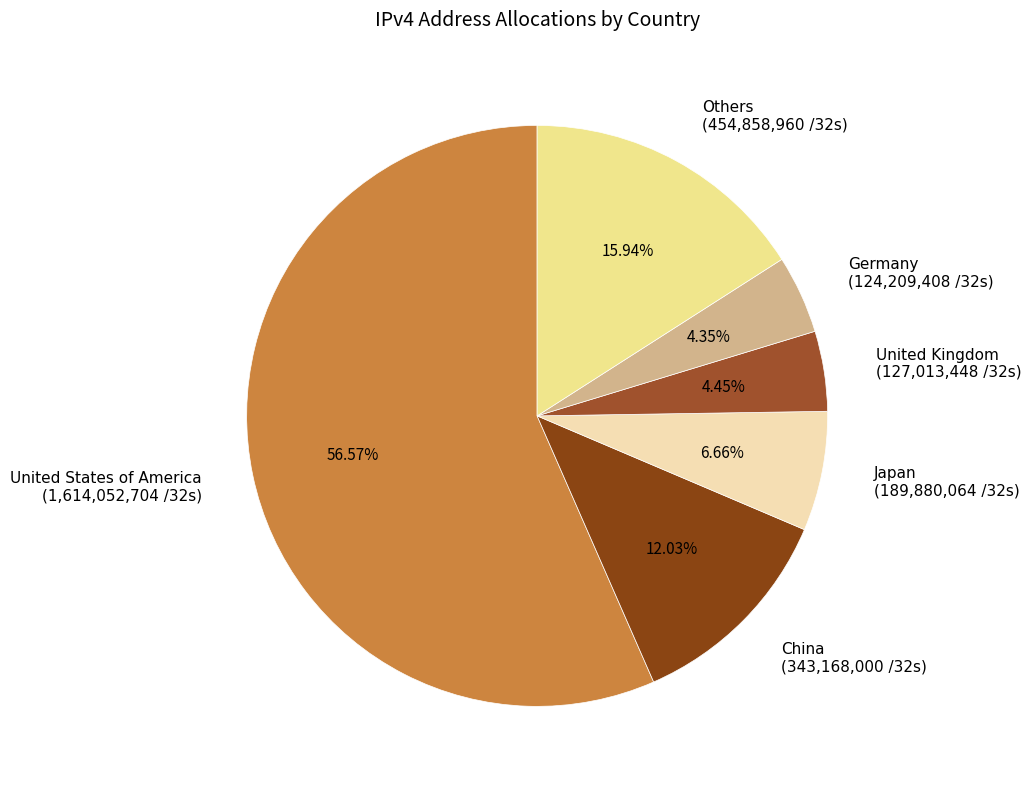

How many slices are in this pie chart?

6